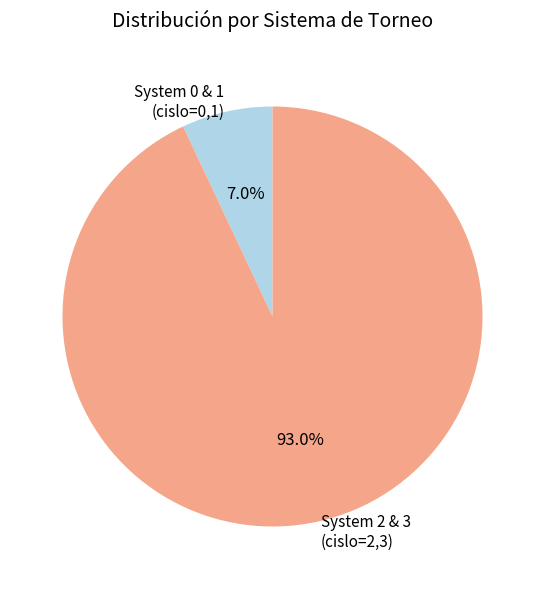

What percentage is NOT represented by System 0 & 1 (cislo=0,1)?

93.0%